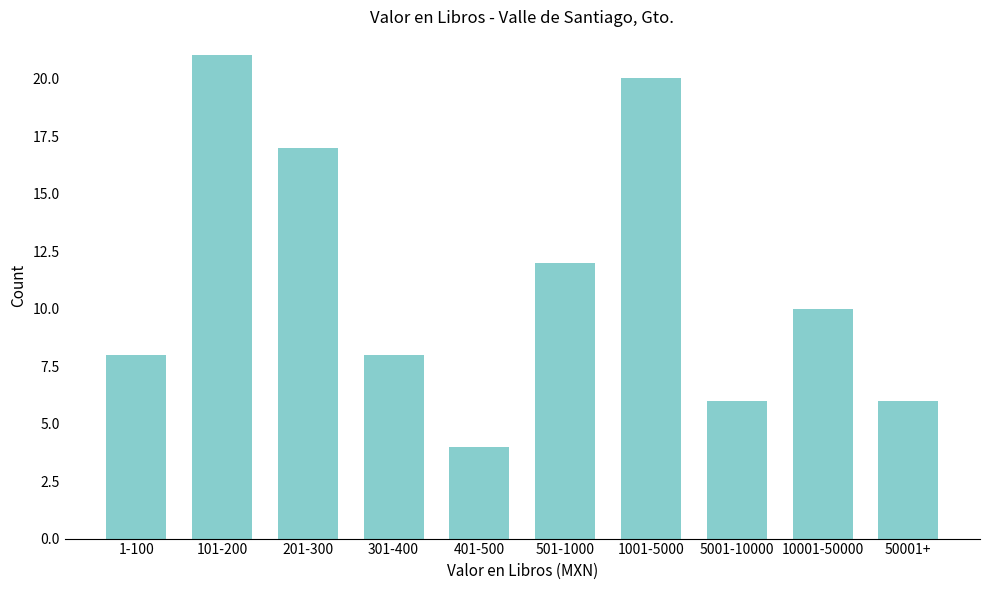

Reading right to left, list all the values displayed in this chart.

50001+=6	10001-50000=10	5001-10000=6	1001-5000=20	501-1000=12	401-500=4	301-400=8	201-300=17	101-200=21	1-100=8